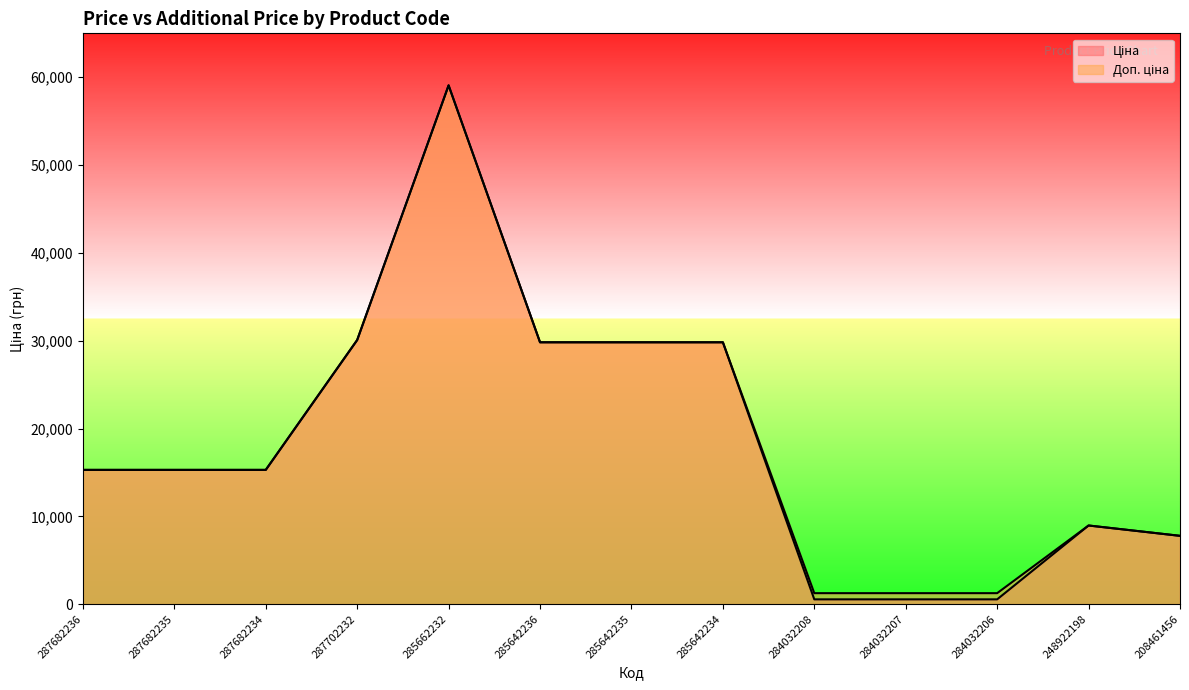

Reading left to right, what are all the values shown in this chart?

Ціна: 287682236=15288.0	287682235=15288.0	287682234=15288.0	287702232=30077.8	285662232=59075.7	285642236=29819.2	285642235=29819.2	285642234=29819.2	284032208=545.0	284032207=545.0	284032206=545.0	248922198=8955.1	208461456=7778.6
Доп. ціна: 287682236=15288.0	287682235=15288.0	287682234=15288.0	287702232=30077.8	285662232=59075.7	285642236=29819.2	285642235=29819.2	285642234=29819.2	284032208=1249.1	284032207=1249.1	284032206=1249.1	248922198=8955.1	208461456=7778.6